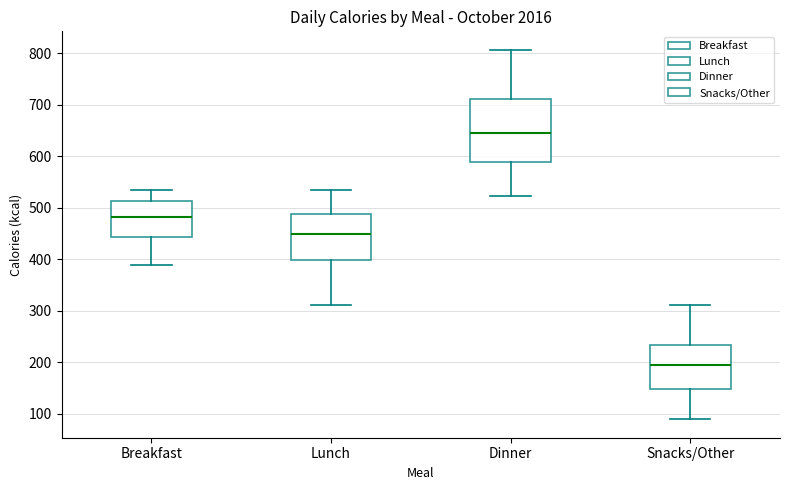

Where is the upper edge of the box for Snacks/Other on the y-axis? The values are not printed on the chart, so give them approximately, as read against the axis.

230